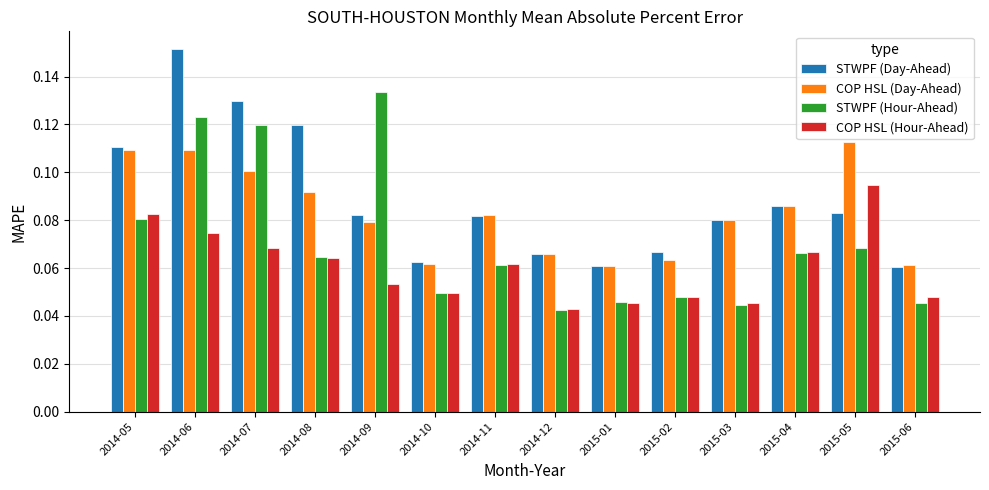

At which category is the sum across all series the highest?

2014-06